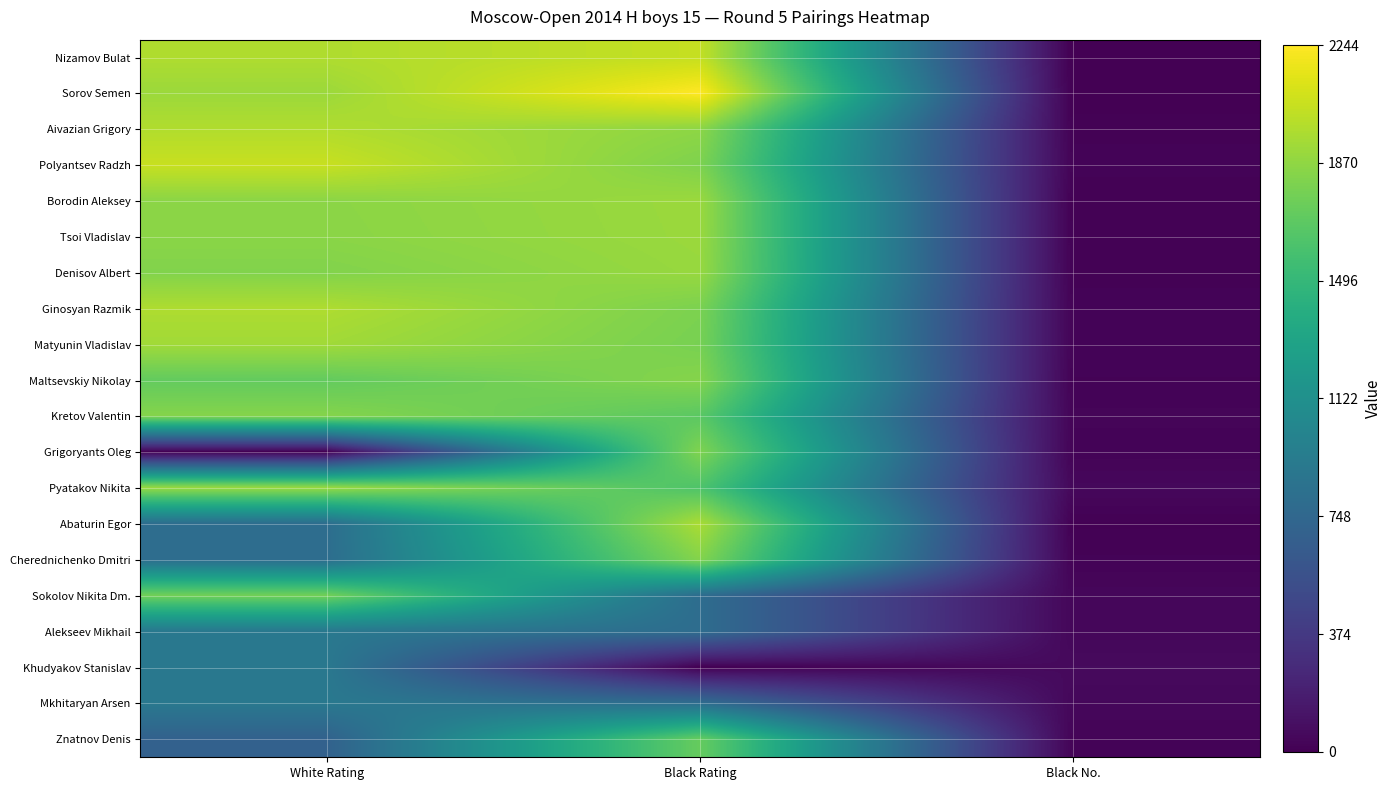

At which category is the sum across all series the highest?

Black Rating